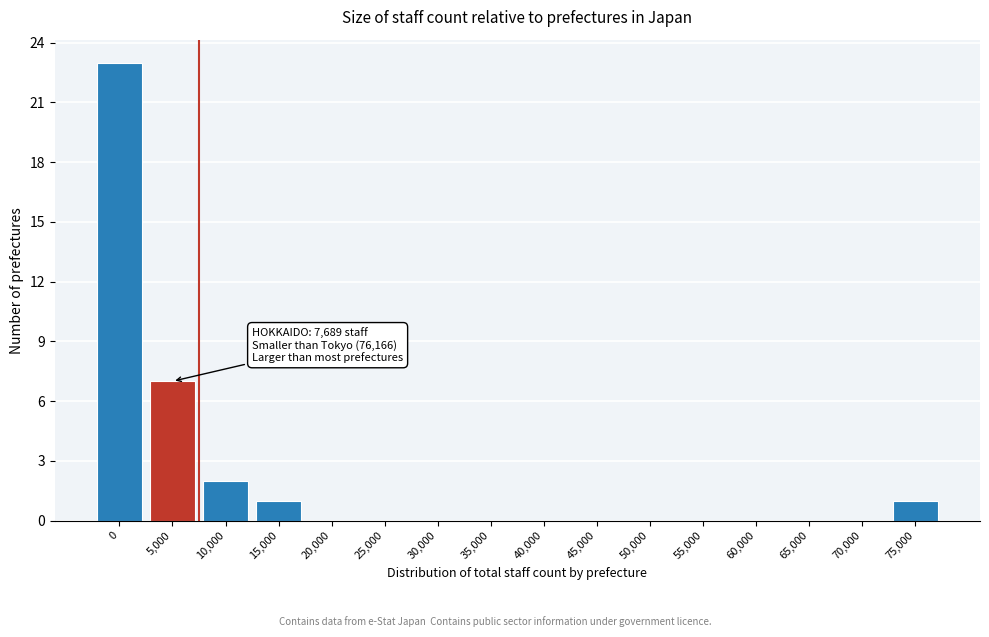

Reading left to right, what are all the values shown in this chart?

0=23	5,000=7	10,000=2	15,000=1	20,000=0	25,000=0	30,000=0	35,000=0	40,000=0	45,000=0	50,000=0	55,000=0	60,000=0	65,000=0	70,000=0	75,000=1